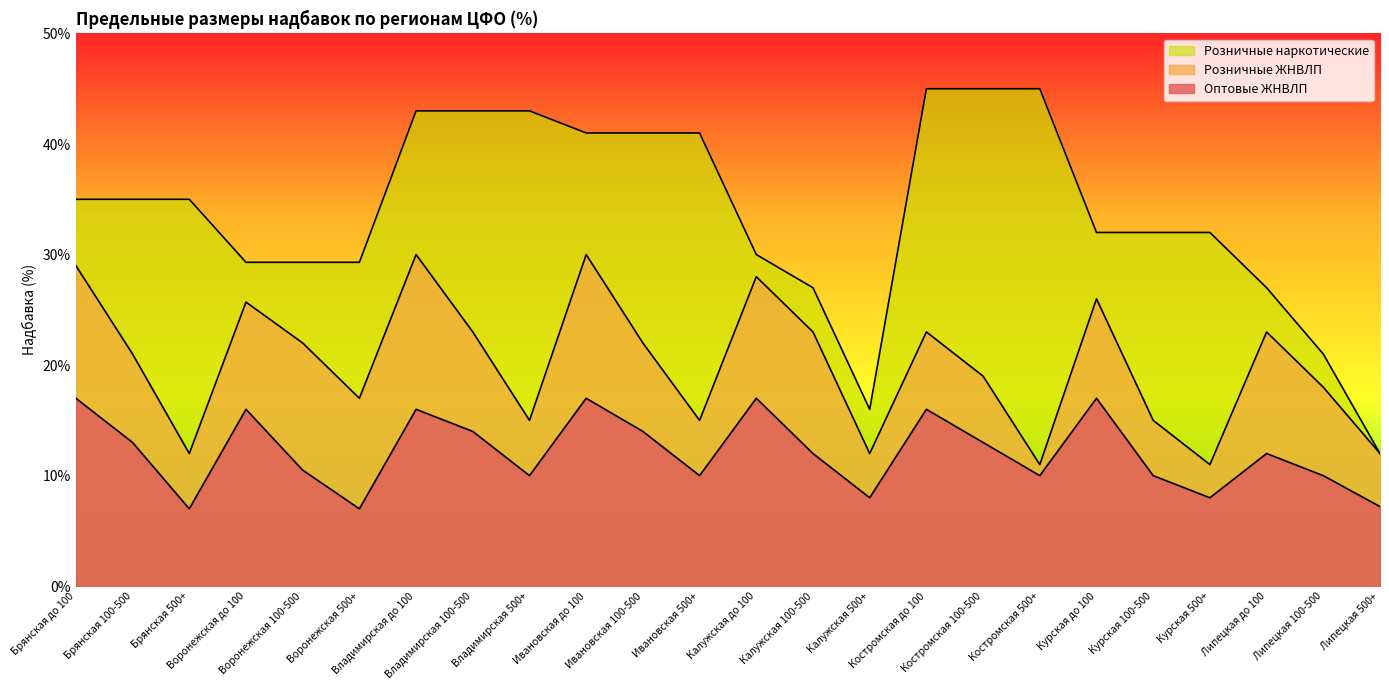

How many data points in Розничные ЖНВЛП are less than 22?

12